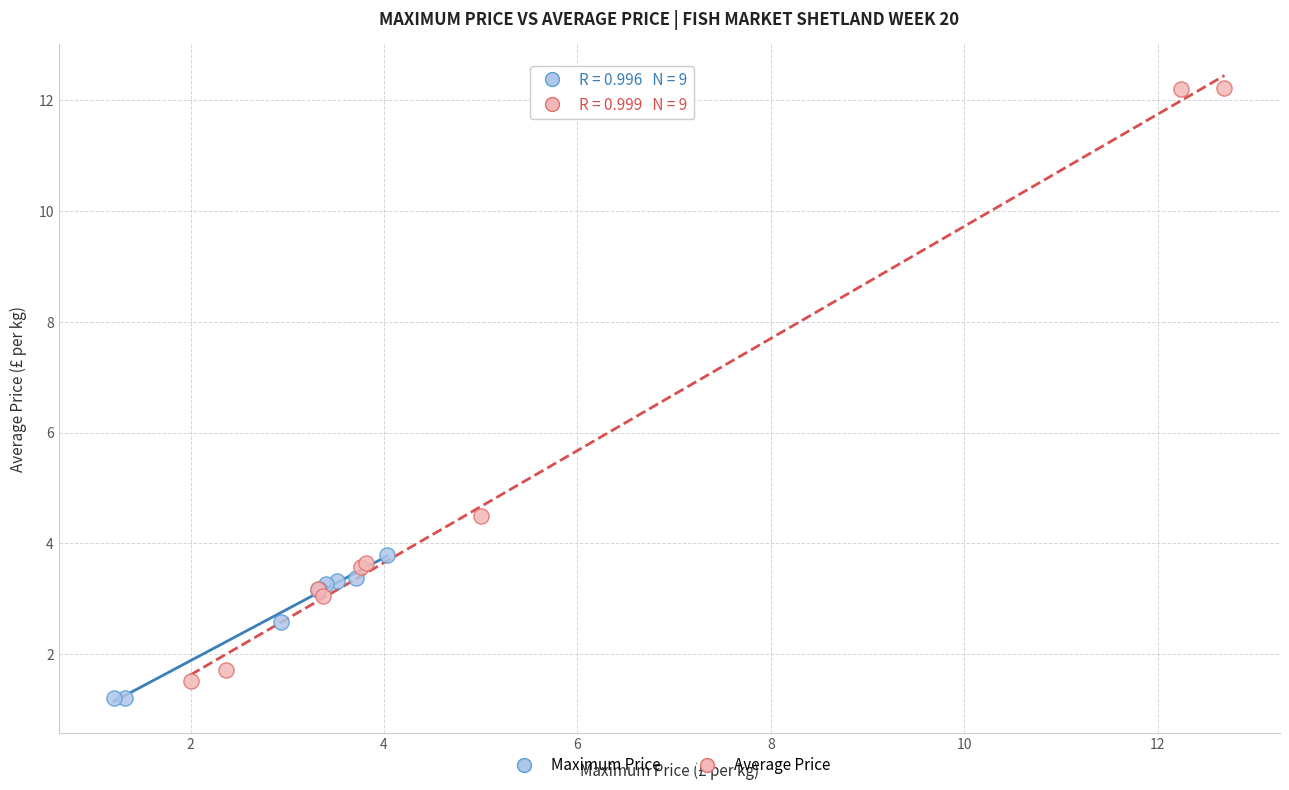

Which series reaches the maximum Y coordinate?

Average Price